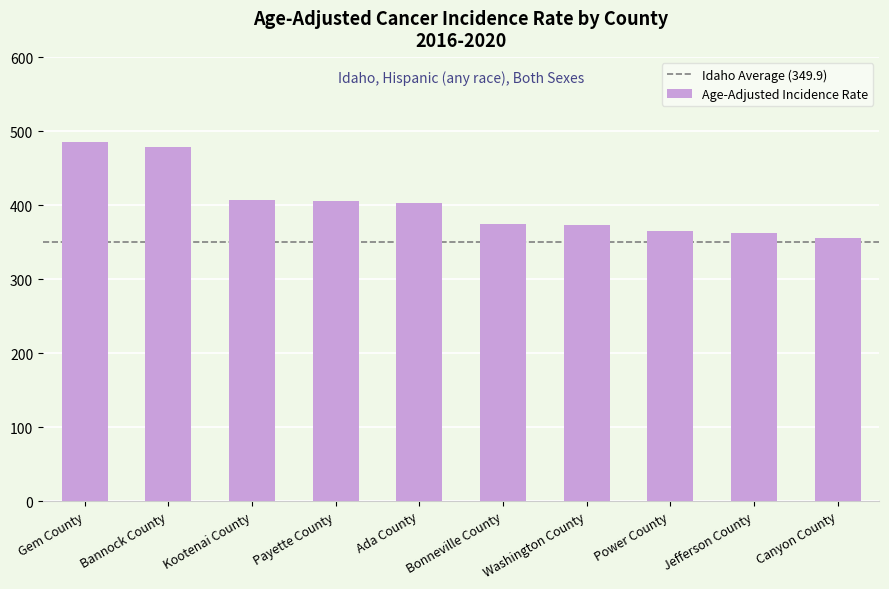

Where does the data first go above 403?

Gem County